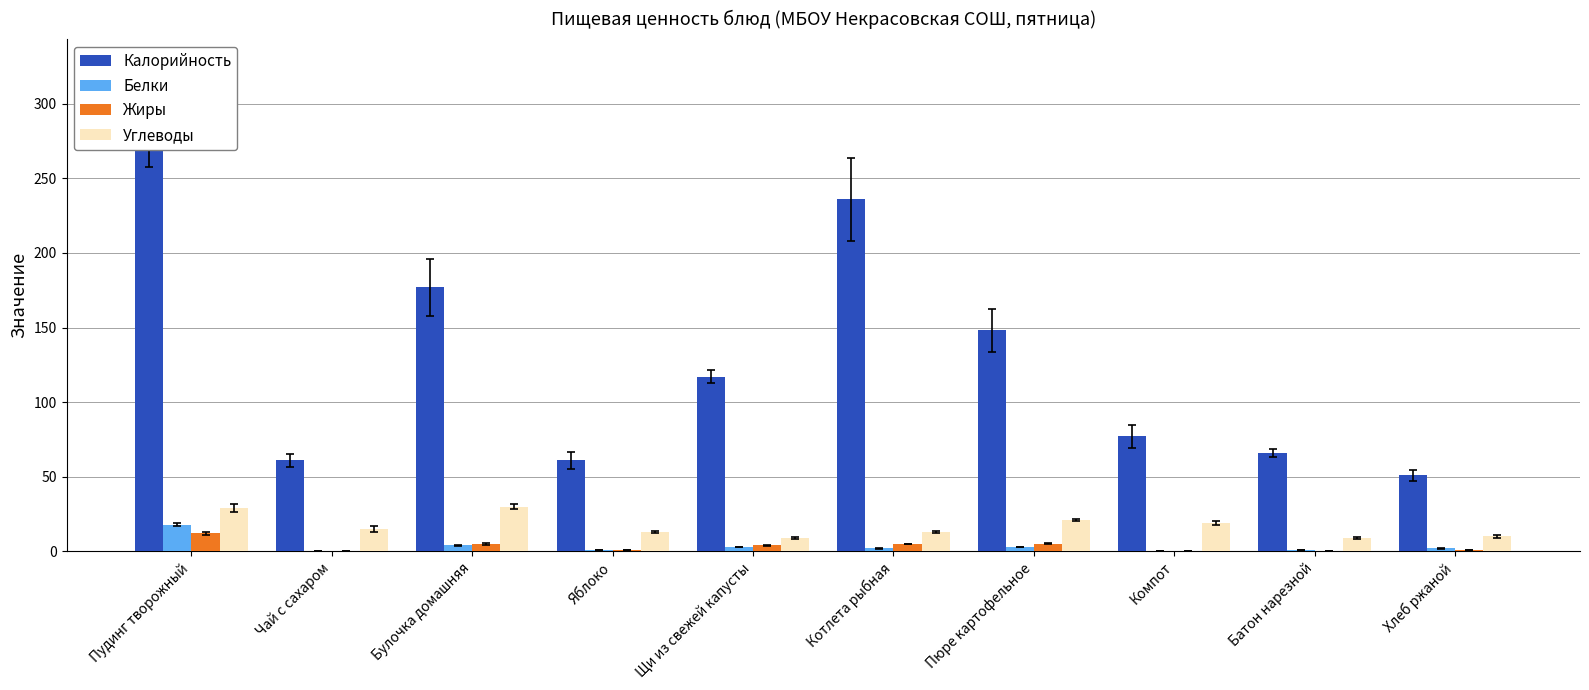

How many data points in Жиры are less than 4?

5